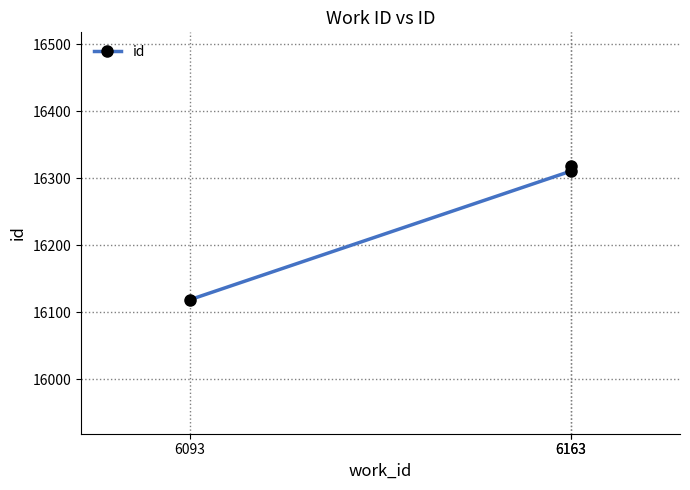

The chart shows a value of 16119 at 6093. True or false?

True